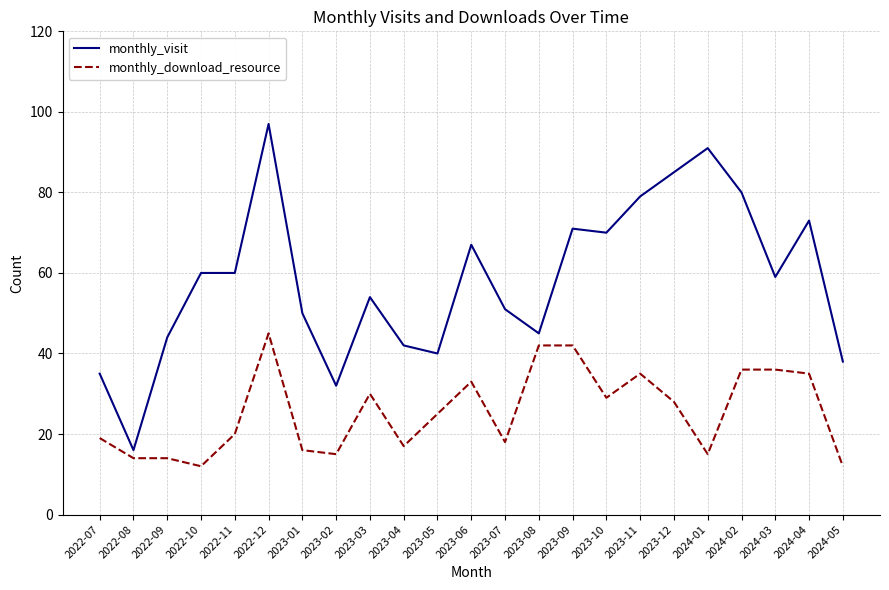

What position from the left is 2022-12?

6